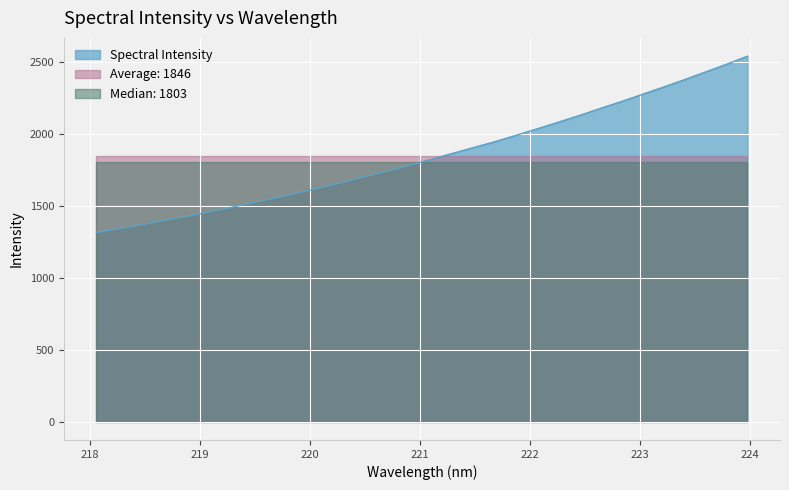

True or false: there are more than 2 points higher than both neighbors.

False